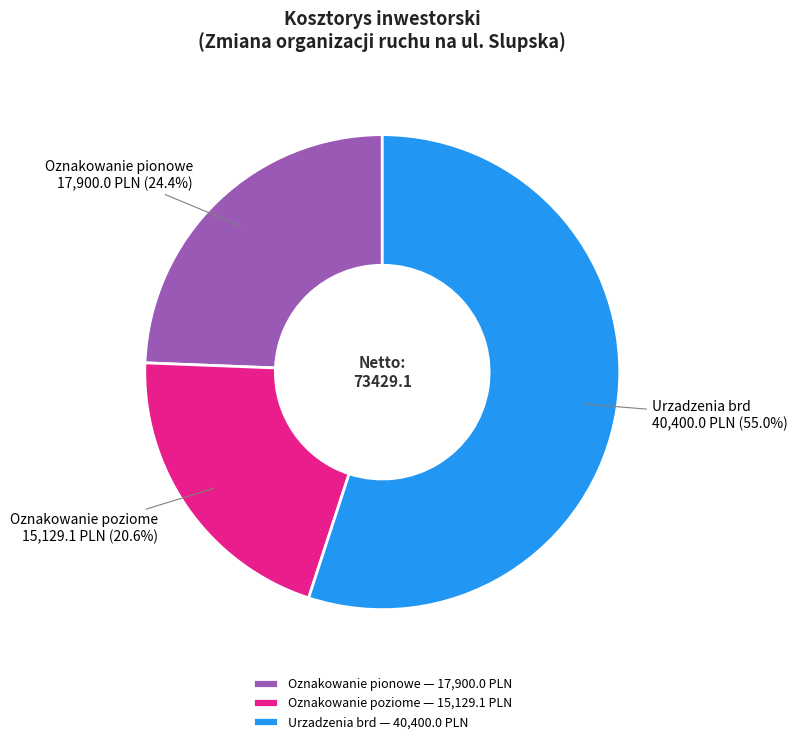

Which slice represents more than half of the pie?

Urzadzenia brd